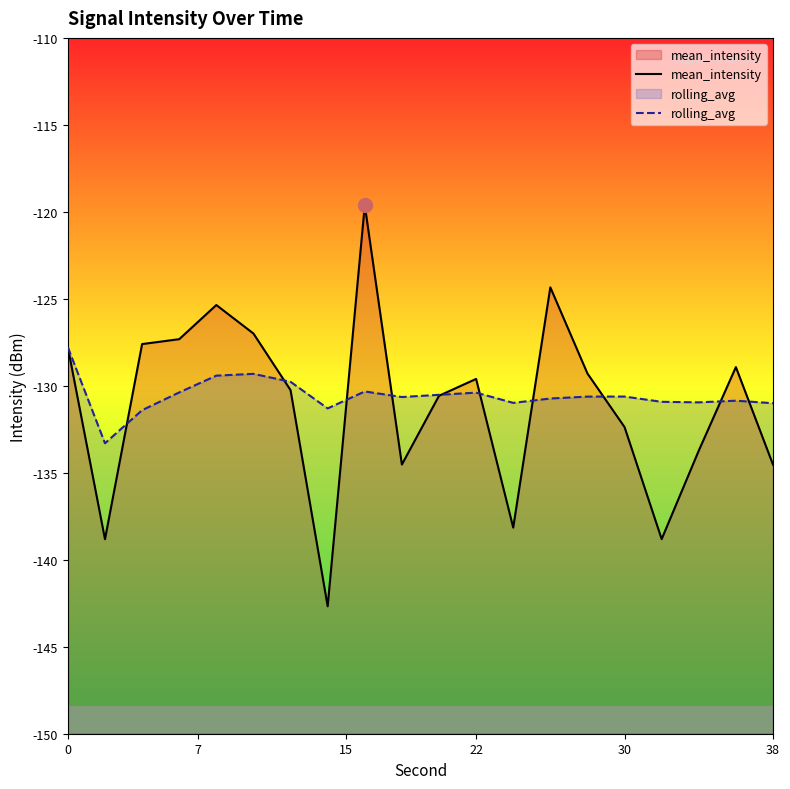

What is the difference between the maximum and minimum values in the mean_intensity series?

23.1